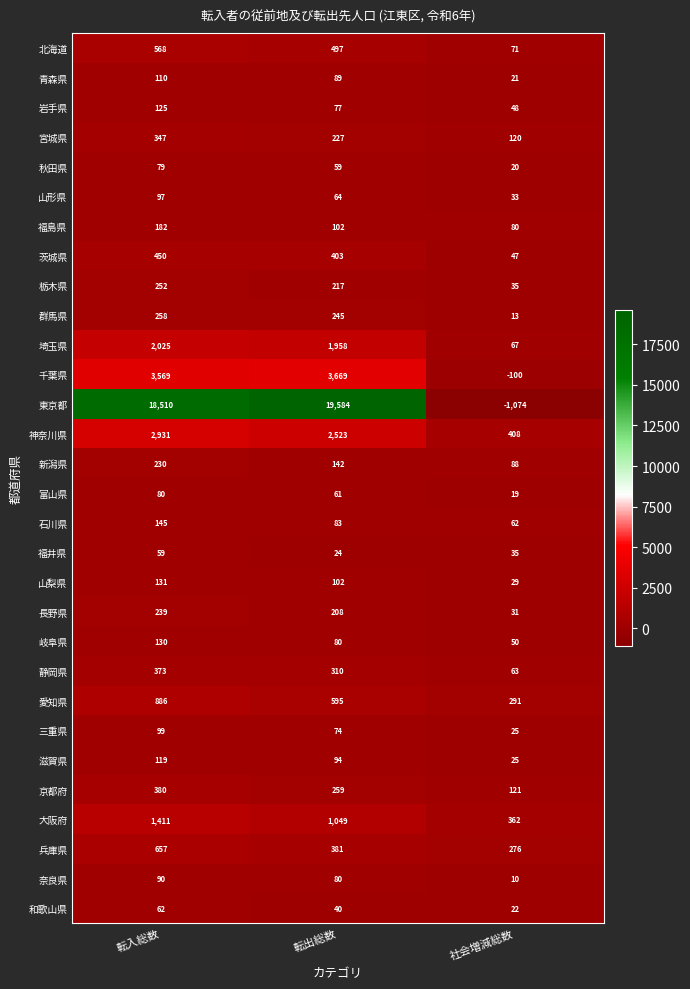

Is the value of 北海道 at 転入総数 greater than the value of 山梨県 at 転出総数?

Yes